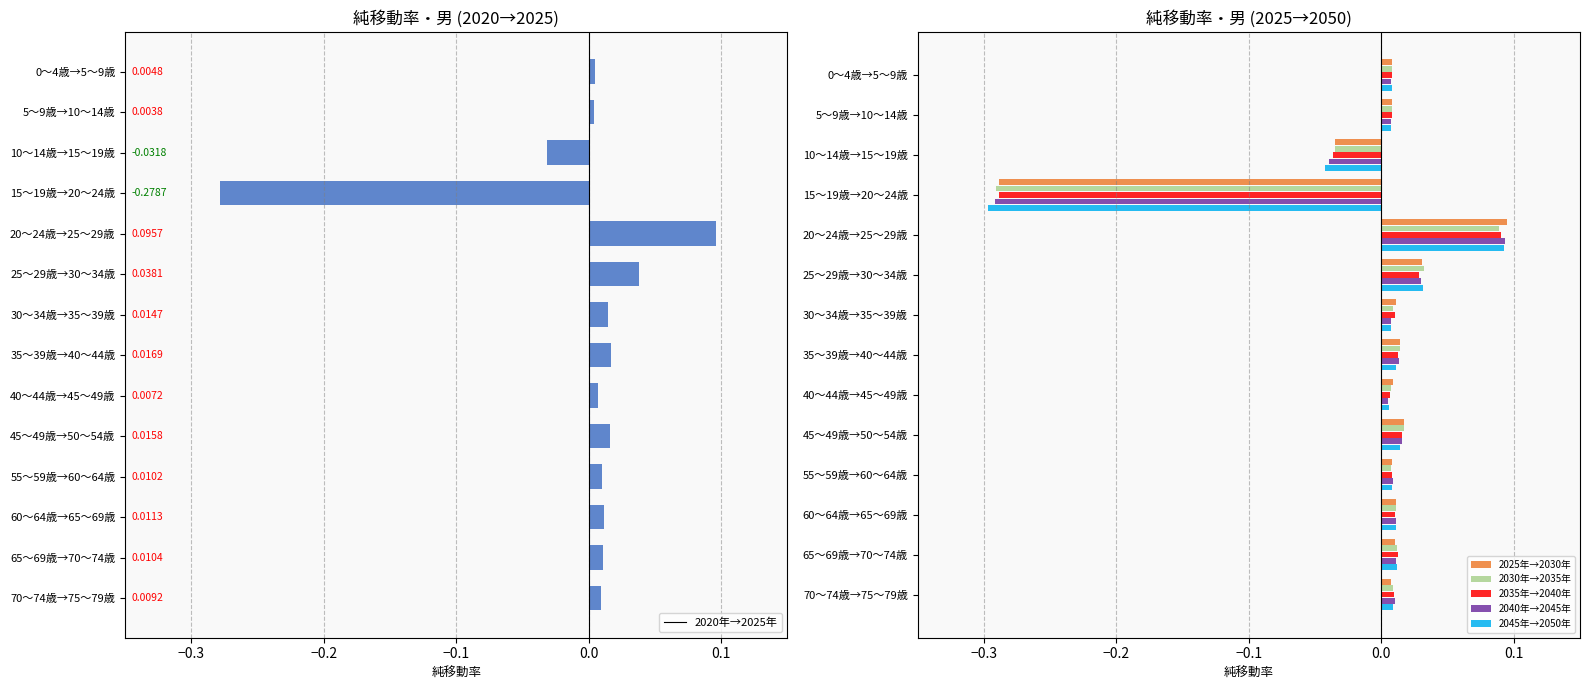

The value of 2040年→2045年 at 20～24歳→25～29歳 is 0.0. True or false?

False